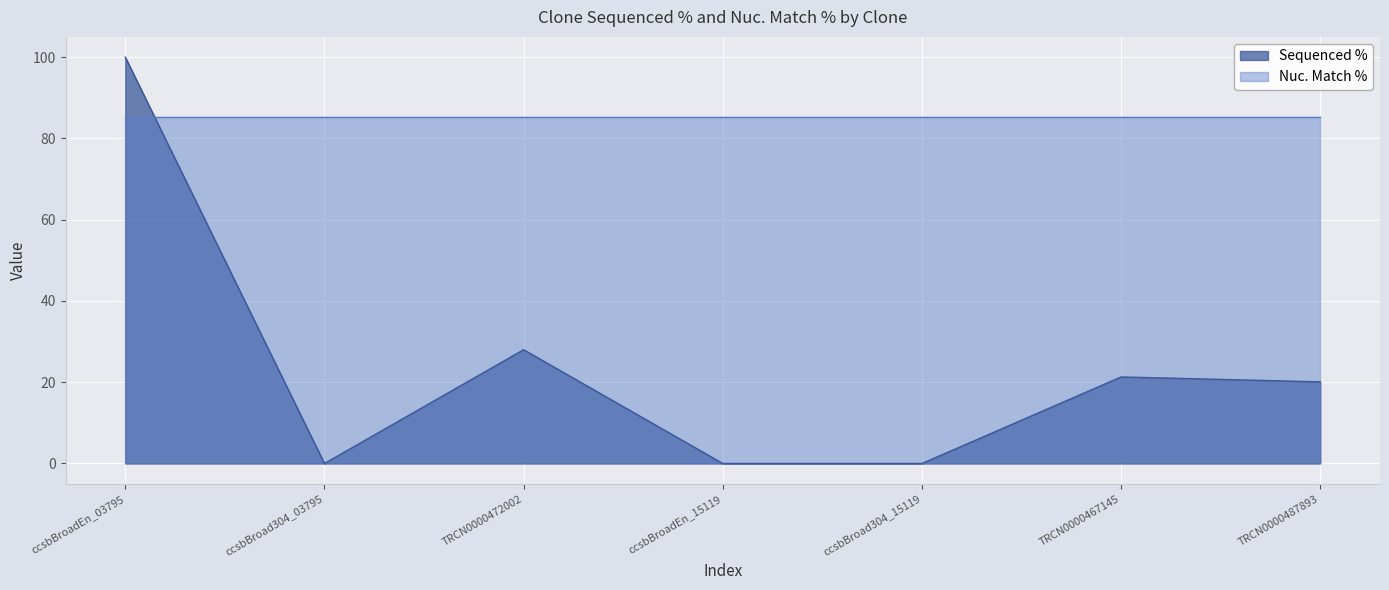

Is it true that the value at TRCN0000467145 is 21.3?

True